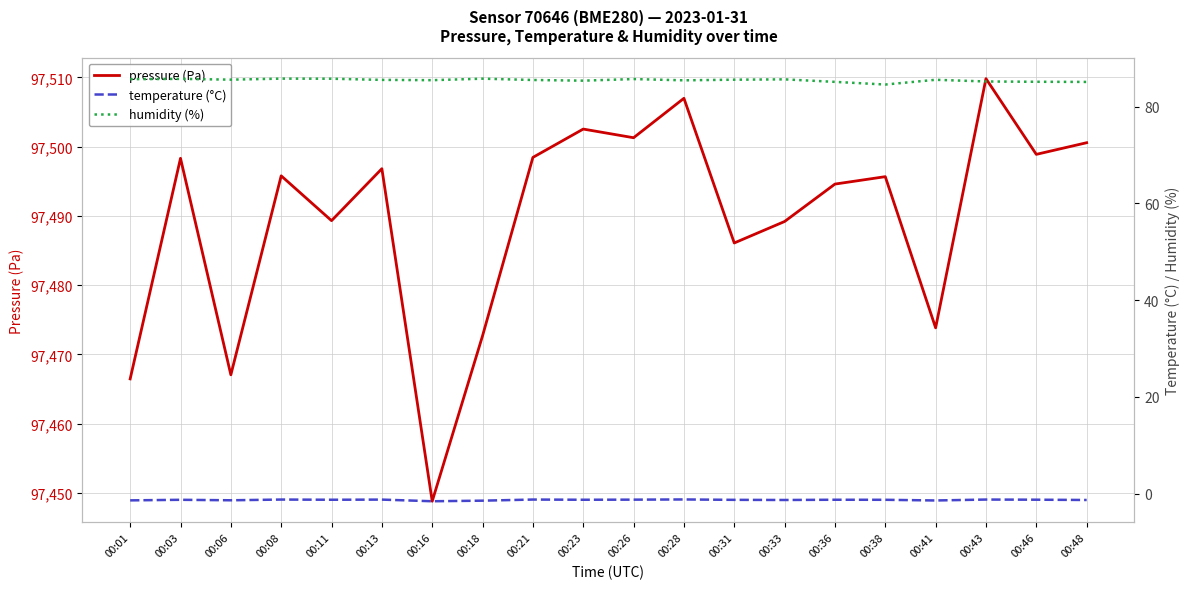

How many lines are shown in the chart?

3